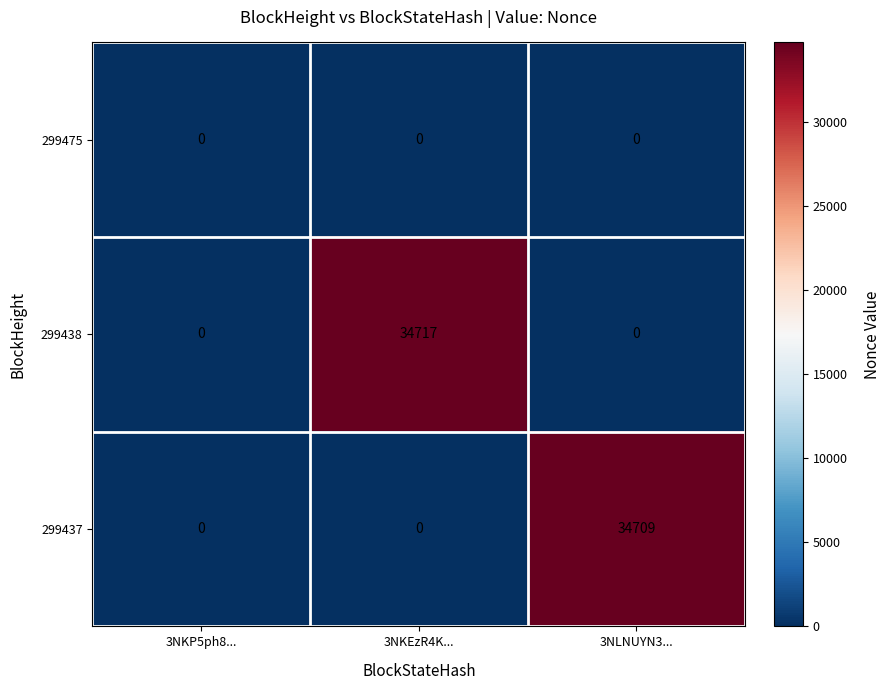

Which series has the widest spread of values?

299438